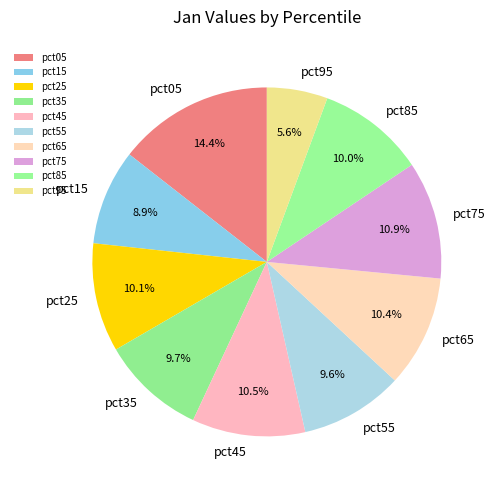

To the nearest percent, what is the difference between the largest and smallest slice percentages?

9%